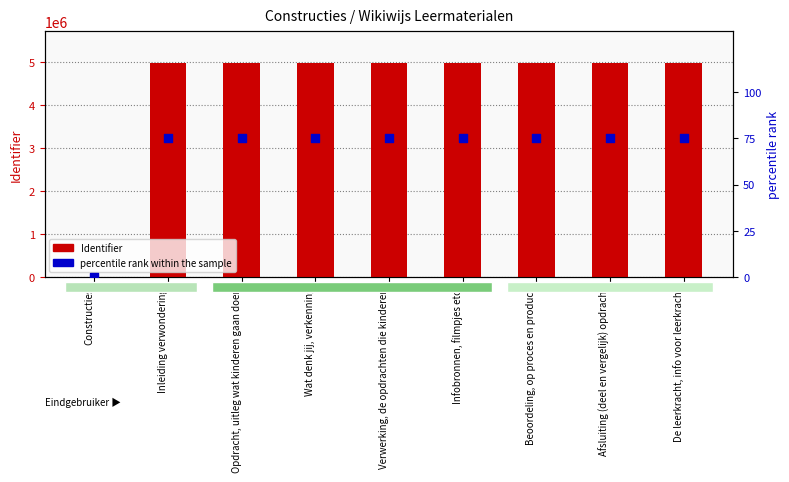

At how many categories does at least one series exceed 1625282?

8